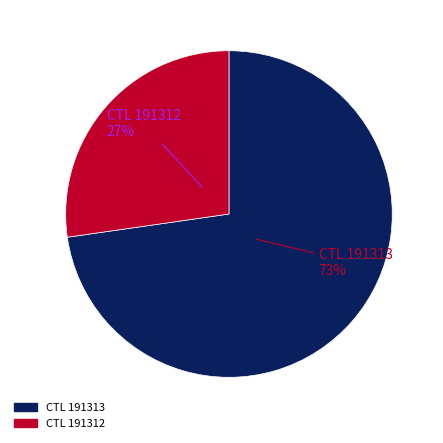

Which category has the biggest portion of the pie?

CTL 191313 73%